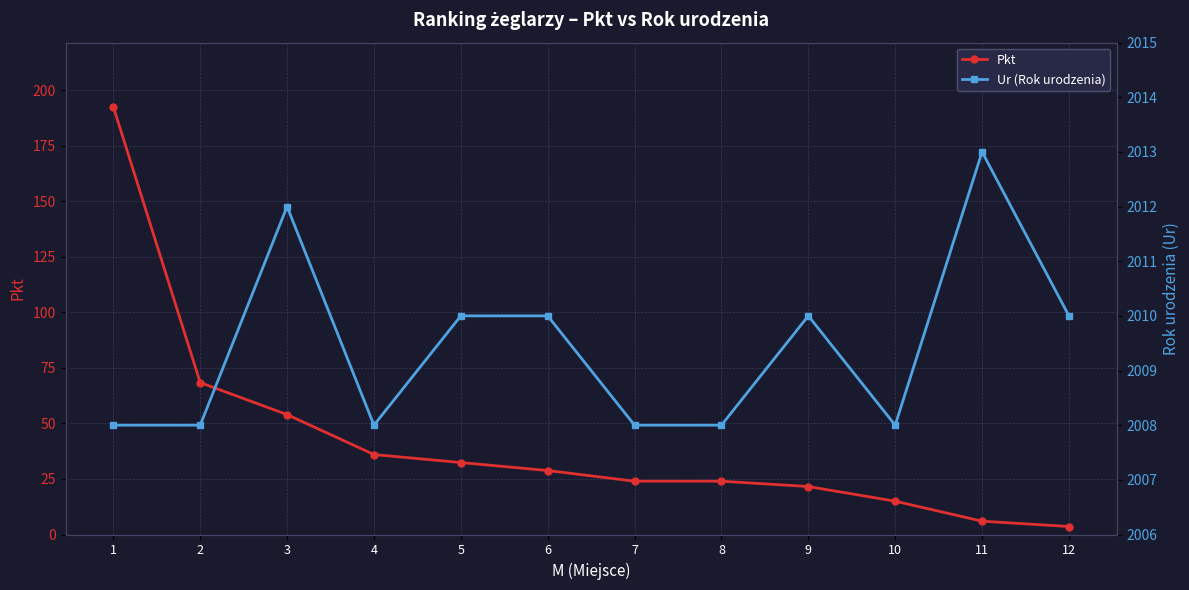

Reading left to right, extract all data points from this chart.

Pkt: 192.6	68.4	54.0	36.0	32.4	28.8	24.0	24.0	21.6	15.0	6.0	3.6
Ur (Rok urodzenia): 2008.0	2008.0	2012.0	2008.0	2010.0	2010.0	2008.0	2008.0	2010.0	2008.0	2013.0	2010.0